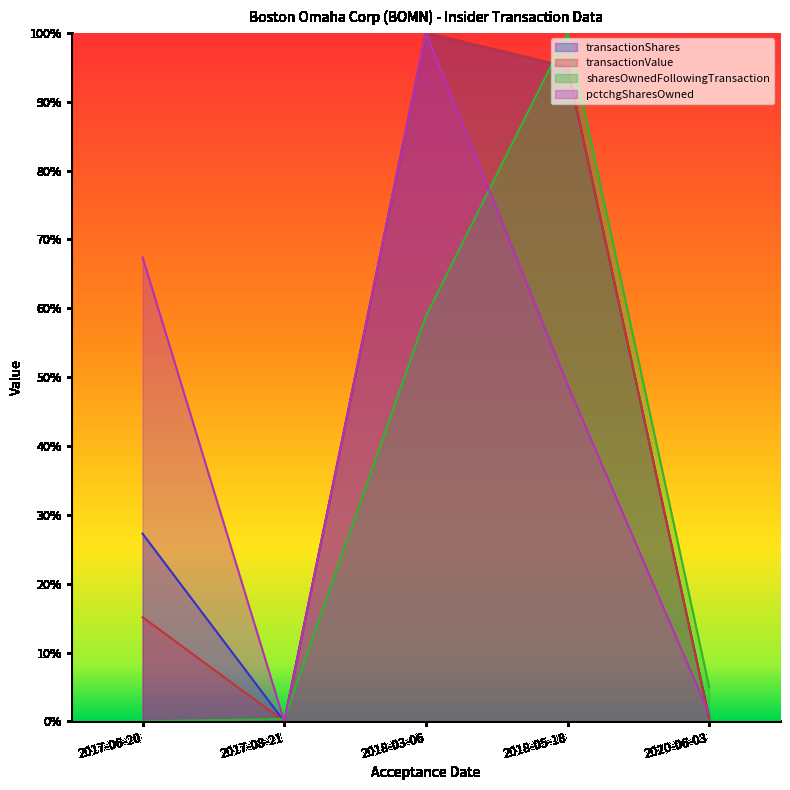

What position from the right is 2020-06-03?

1